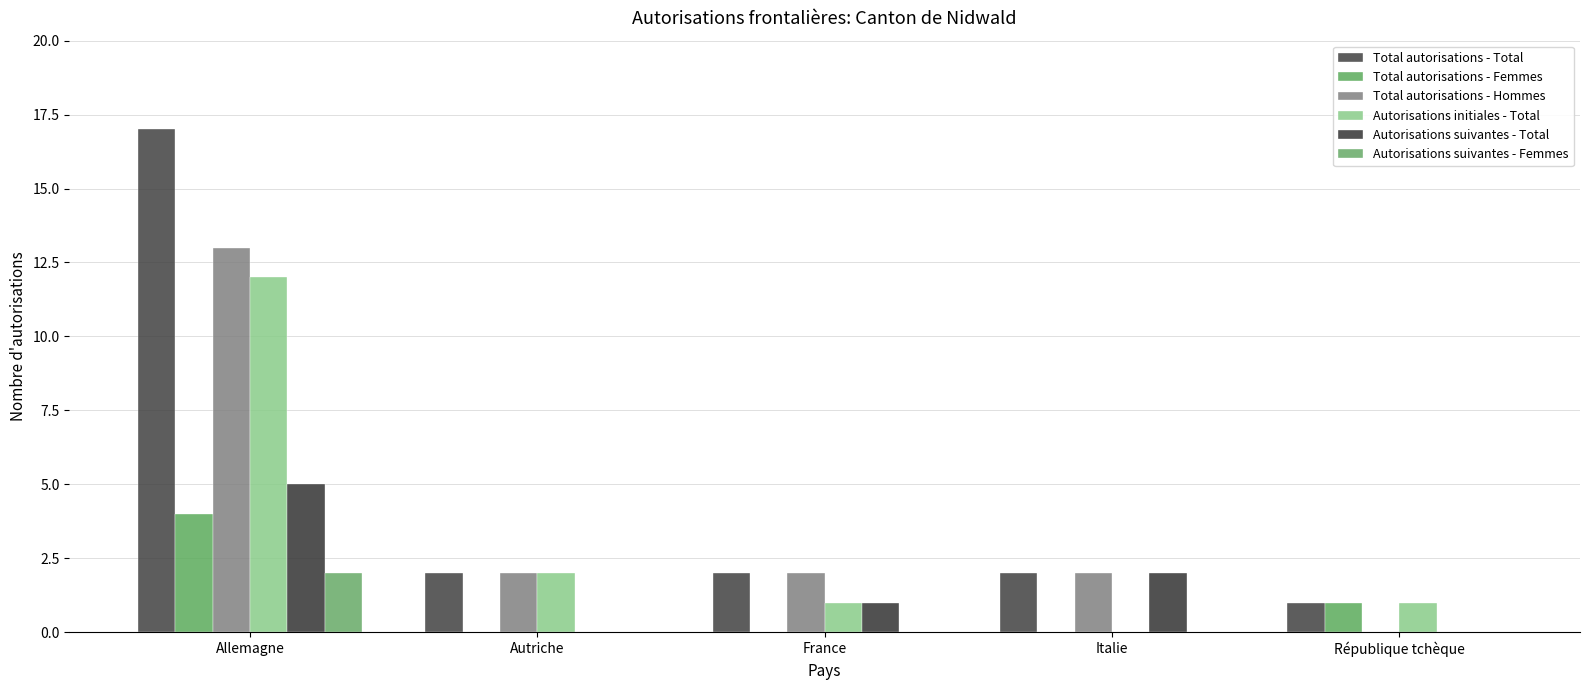

Between République tchèque and France, which is larger?

France